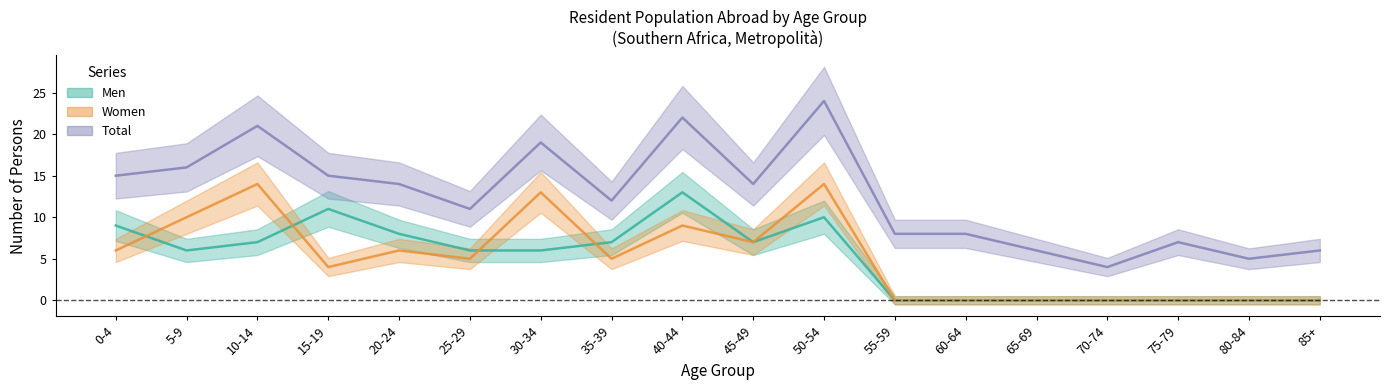

Which has a higher value, 5-9 or 80-84?

5-9